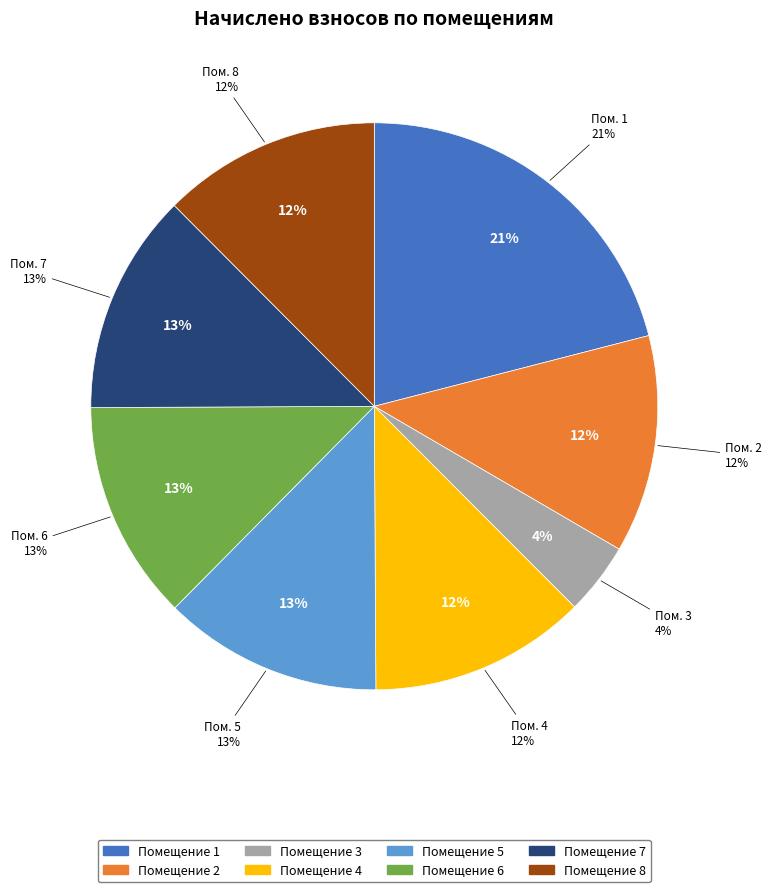

Is it true that 7 is 13% of the pie?

True